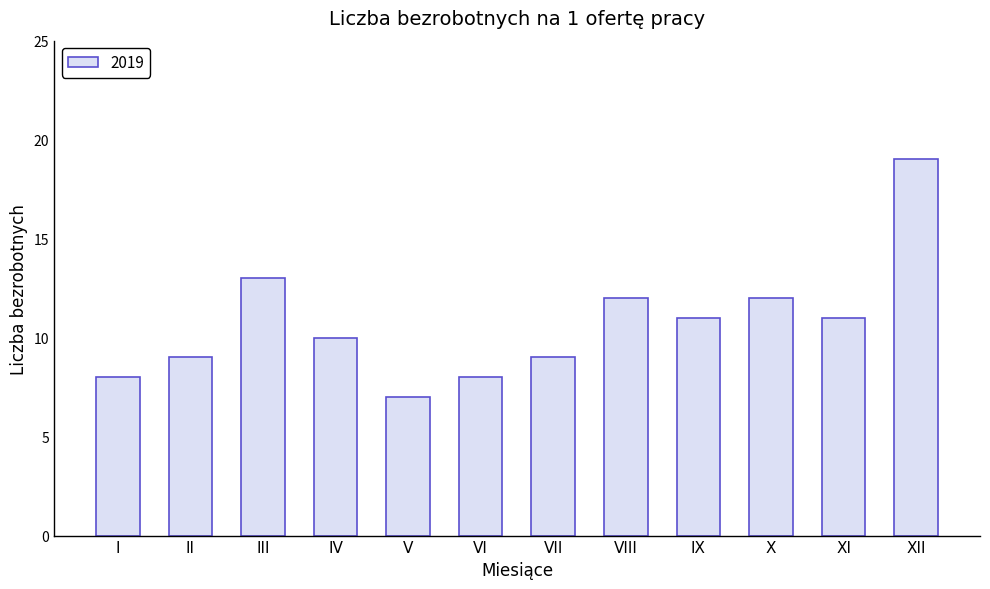

What value does the data have at VIII?

12